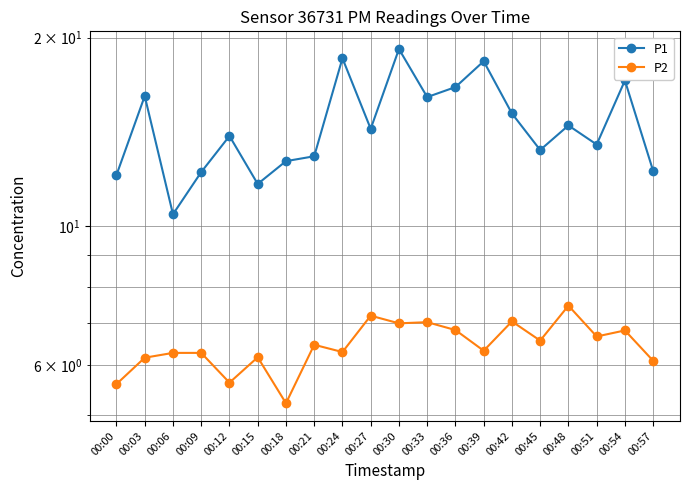

In P1, how many points are lower than both neighbors (excluding endpoints)?

6